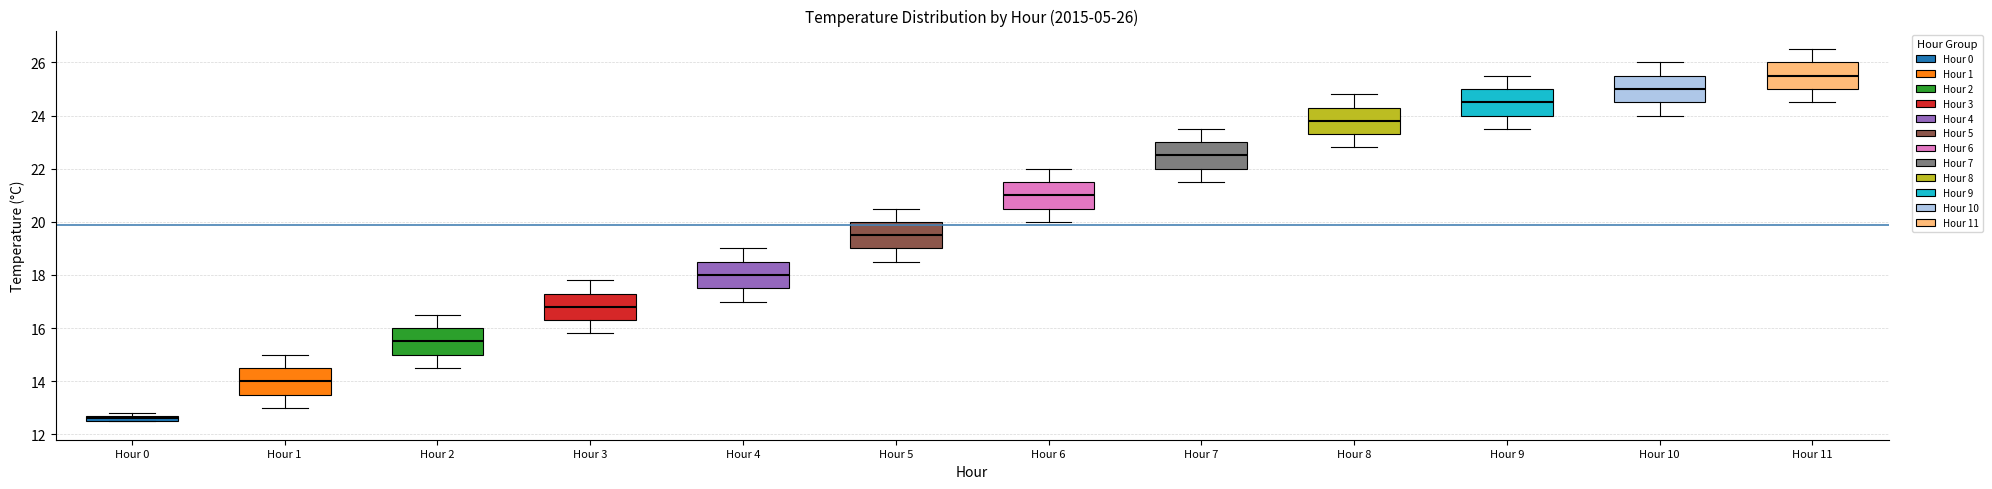

Which box has the lowest median line?

Hour 0